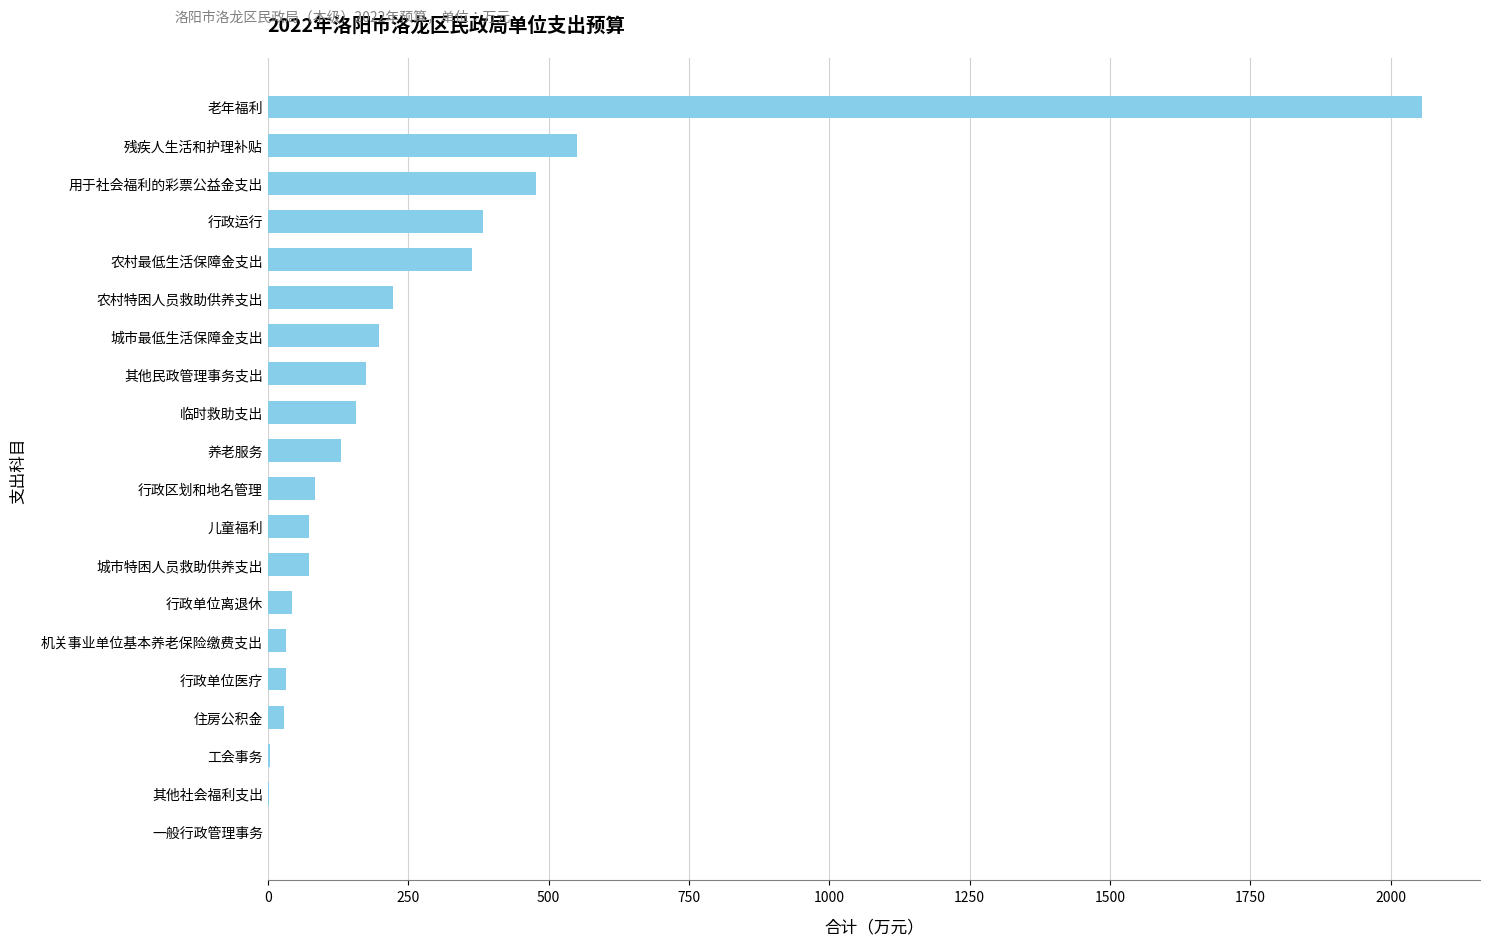

Are the bars grouped side by side (vs. stacked)?

No